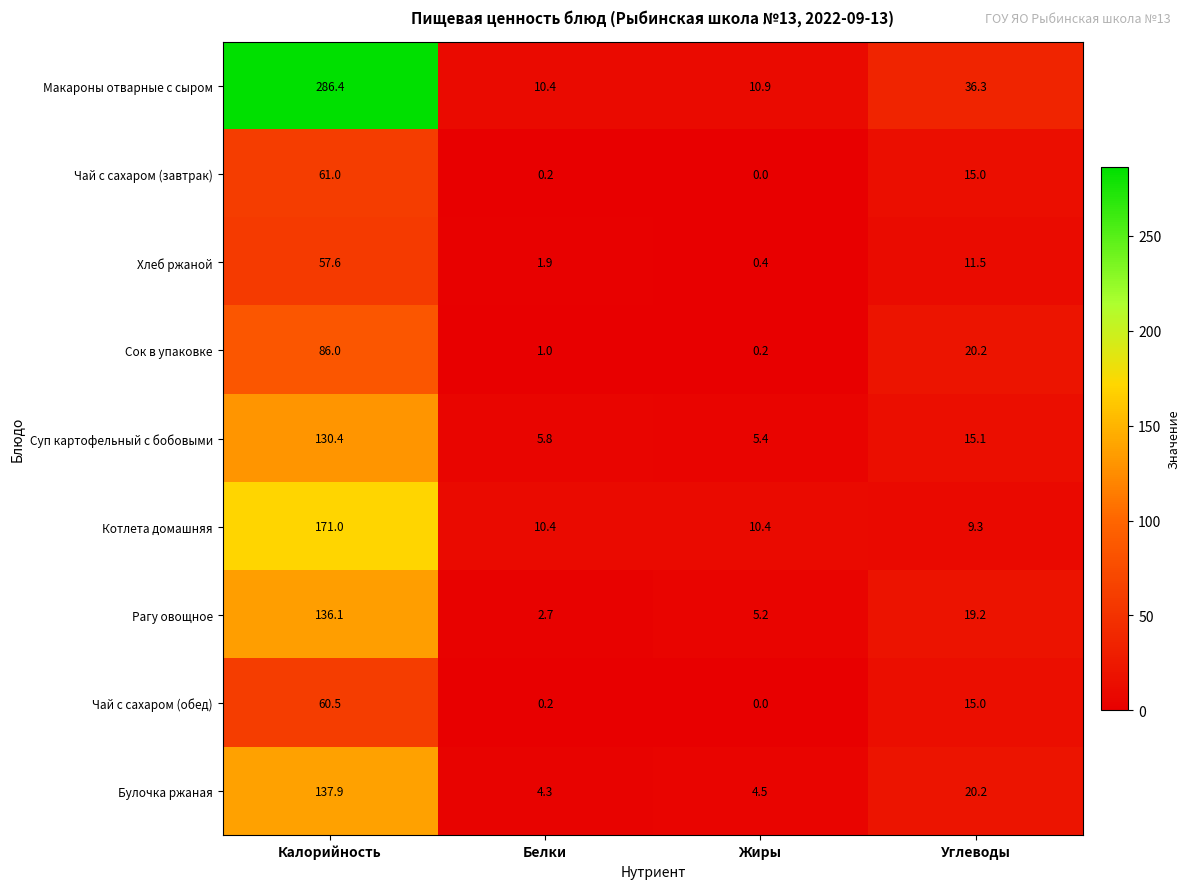

Which series has the widest spread of values?

Макароны отварные с сыром